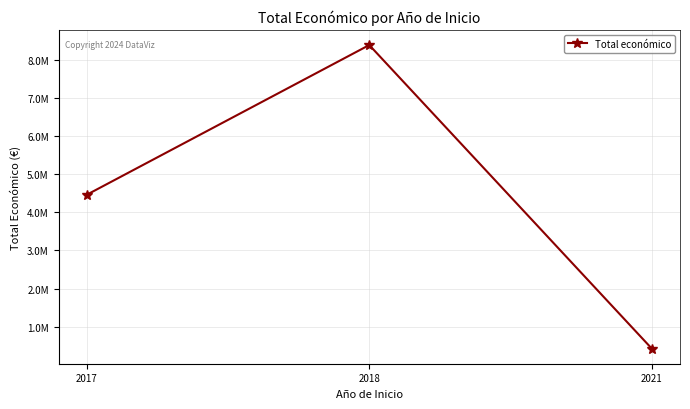

What is the difference between the second highest and minimum values?

4029874